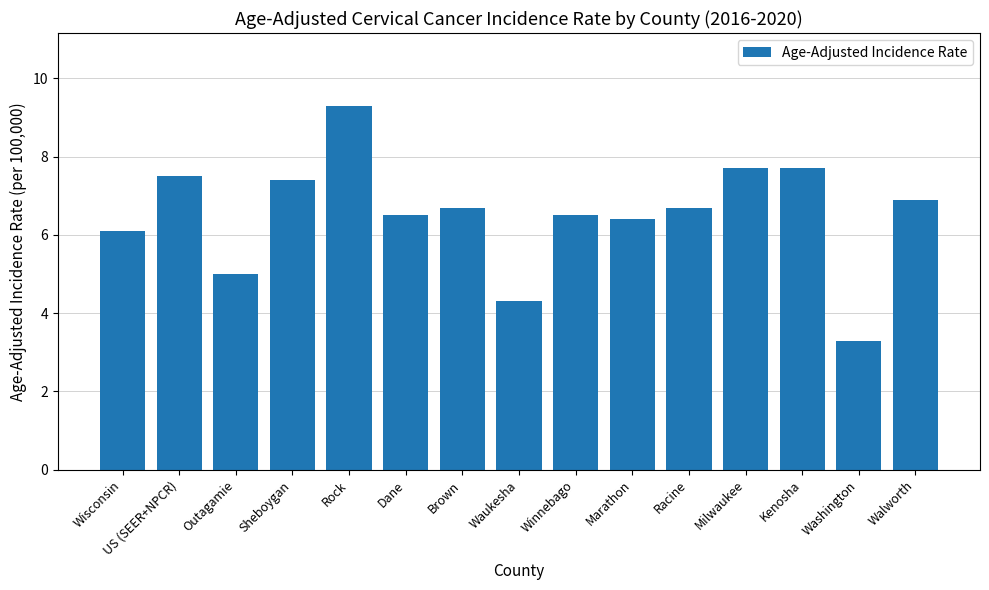

How many data points are above 6?

12